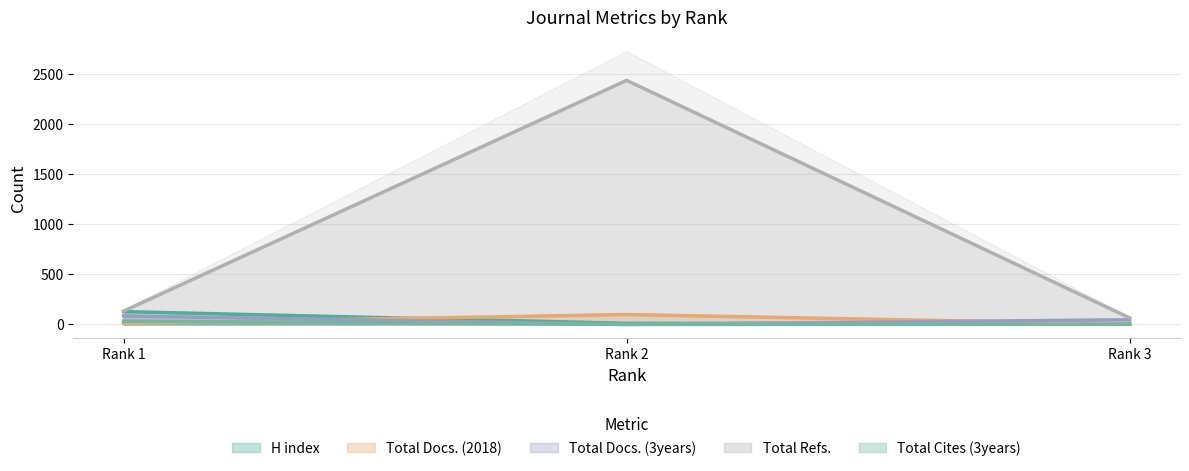

At which label does Total Refs. first exceed 133?

Rank 2